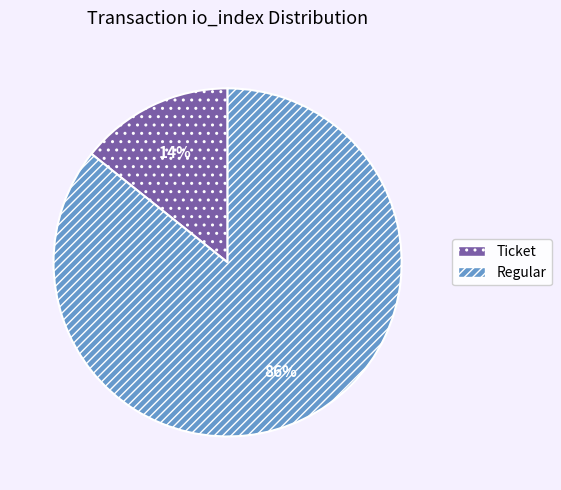

To the nearest percent, what is the average slice percentage?

50%